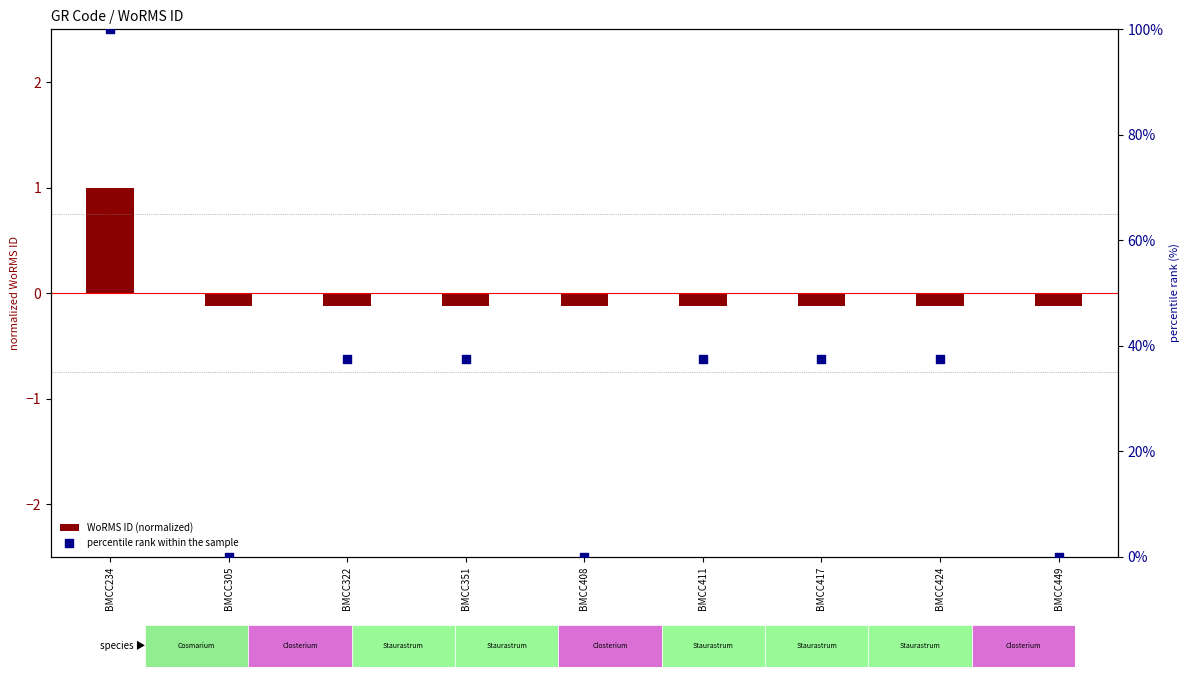

Which series contains the lowest Y value?

WoRMS ID (normalized)